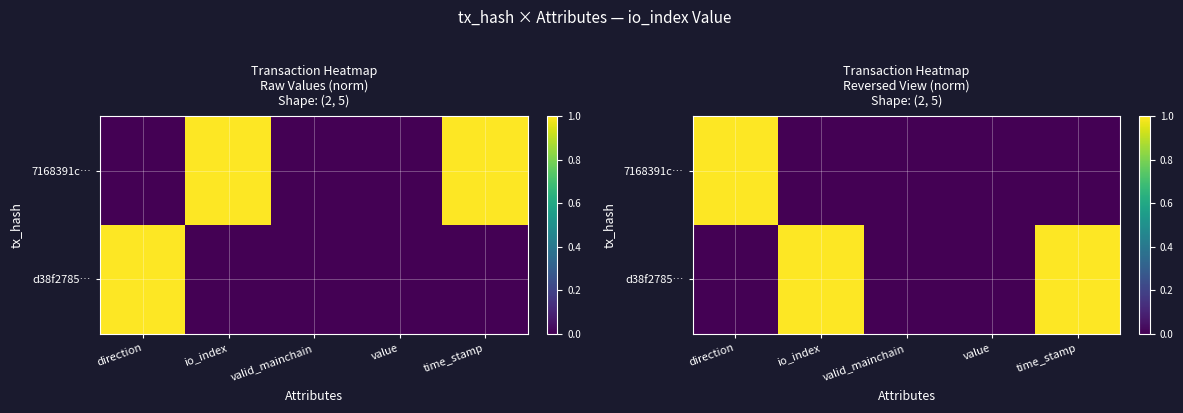

Which series has the widest spread of values?

7168391c…